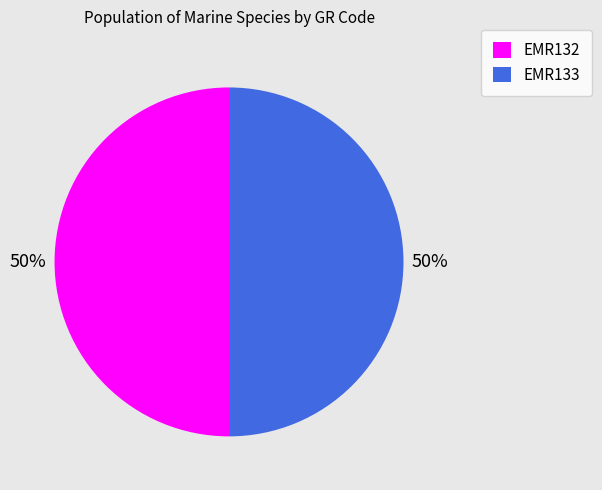

The EMR133 slice represents 39% of the pie. True or false?

False